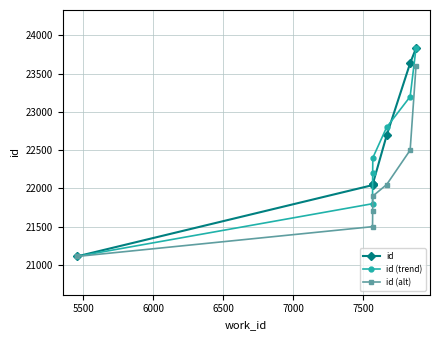

What is the value of the id (alt) point at the 6th from the left?

22500